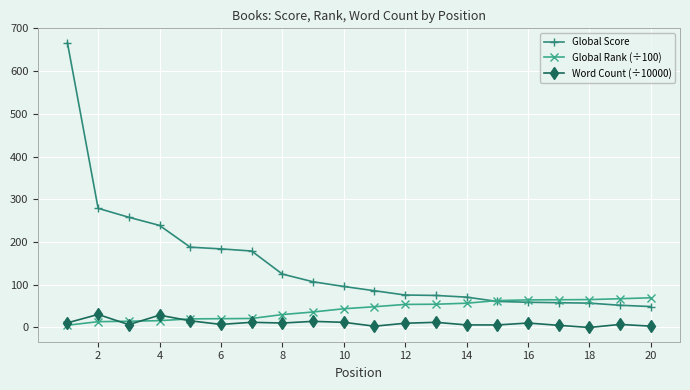

Which series has the largest range (max minus min)?

Global Score